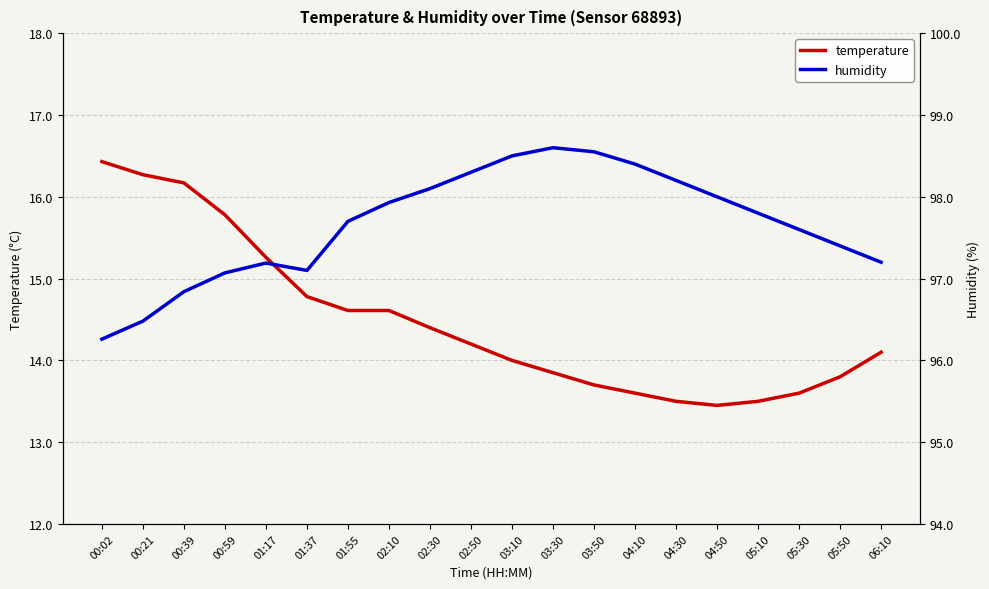

Rank the series by their maximum value, from highest to lowest.

humidity, temperature